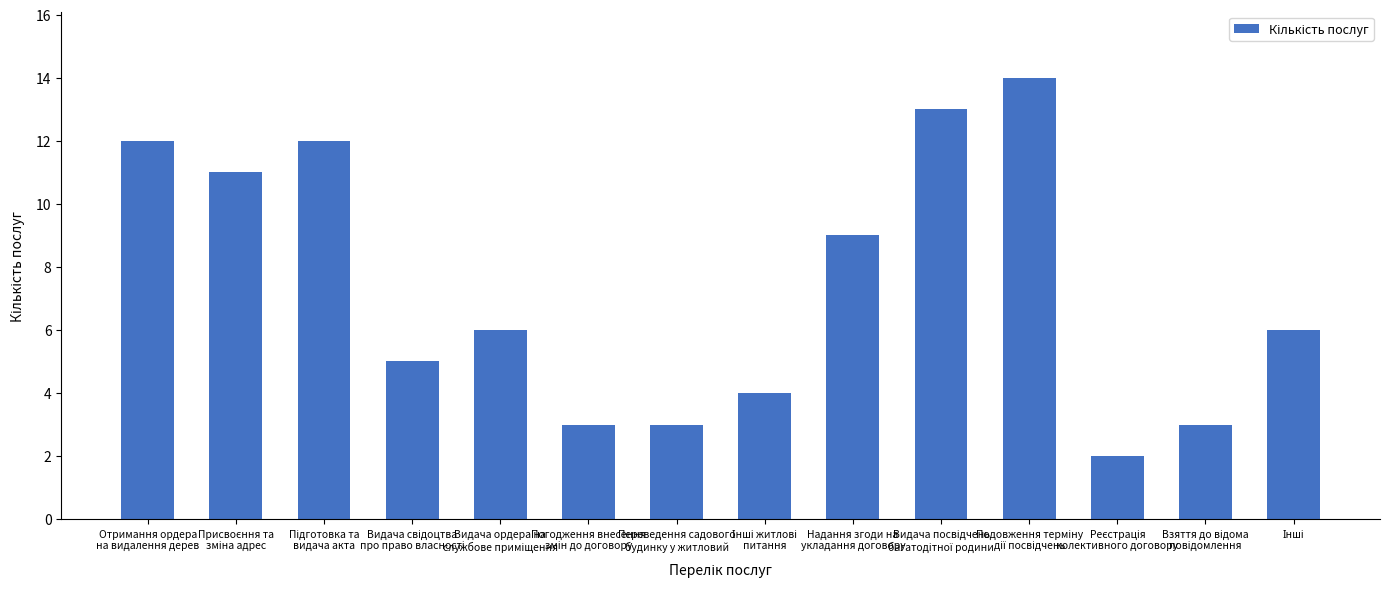

What is the sum of all values?

103